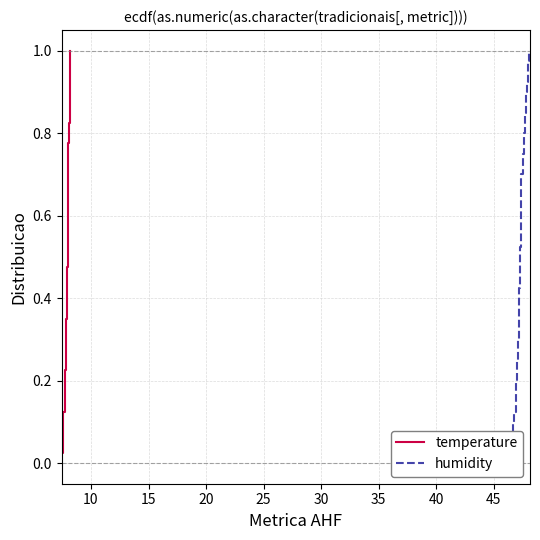

What is the average value of the humidity series?

0.5